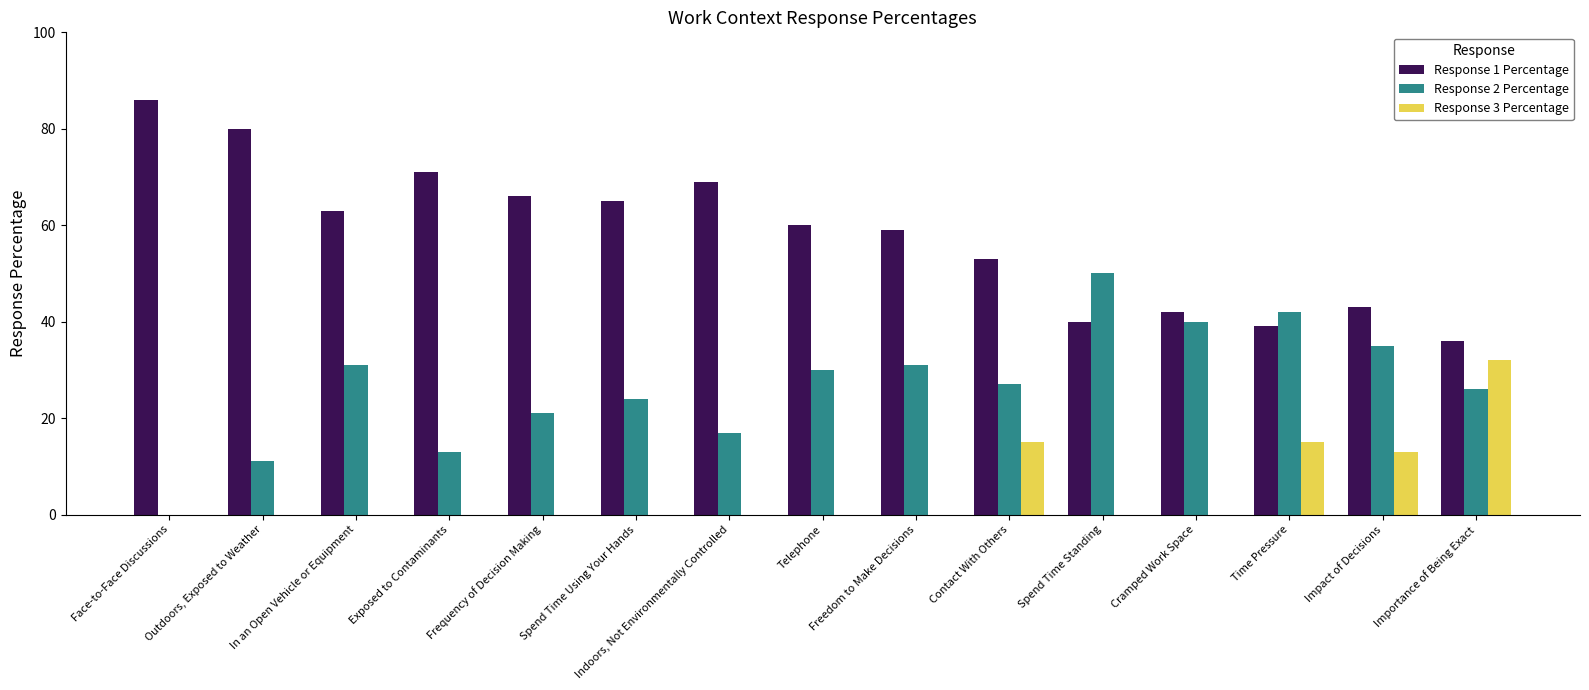

What is the sum of all Response 2 Percentage values?

398